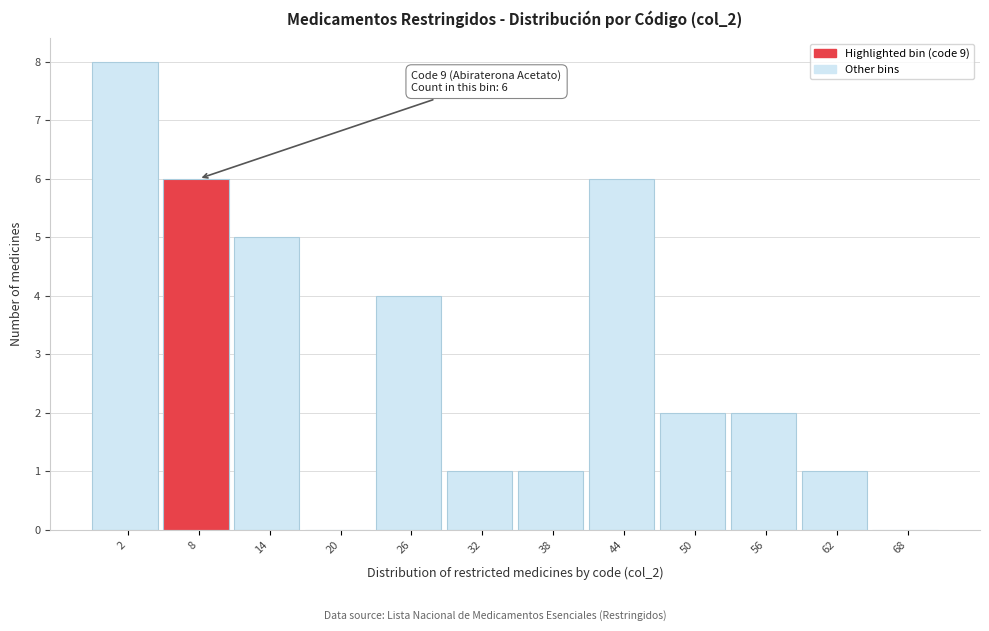

Reading right to left, extract all data points from this chart.

68=0	62=1	56=2	50=2	44=6	38=1	32=1	26=4	20=0	14=5	8=6	2=8